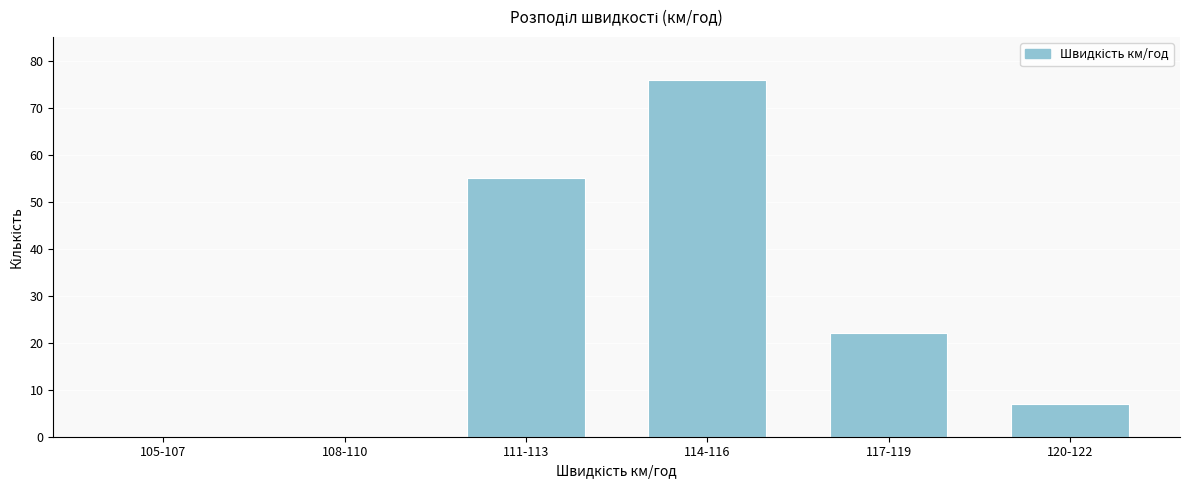

Reading left to right, what are all the values shown in this chart?

105-107=0	108-110=0	111-113=55	114-116=76	117-119=22	120-122=7